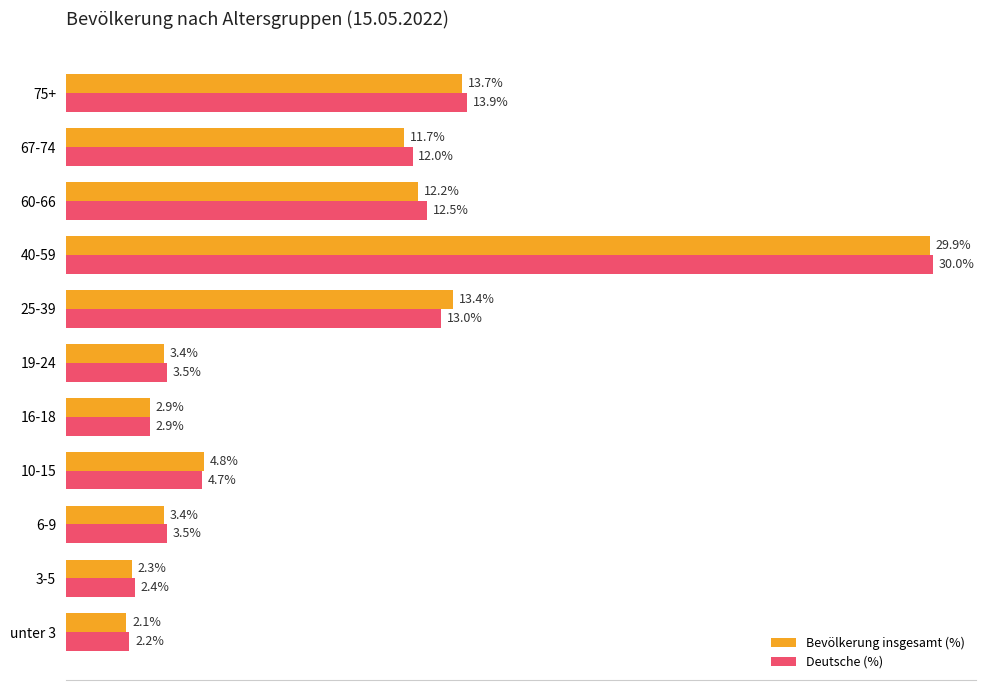

Which category has the lowest value across all series?

unter 3